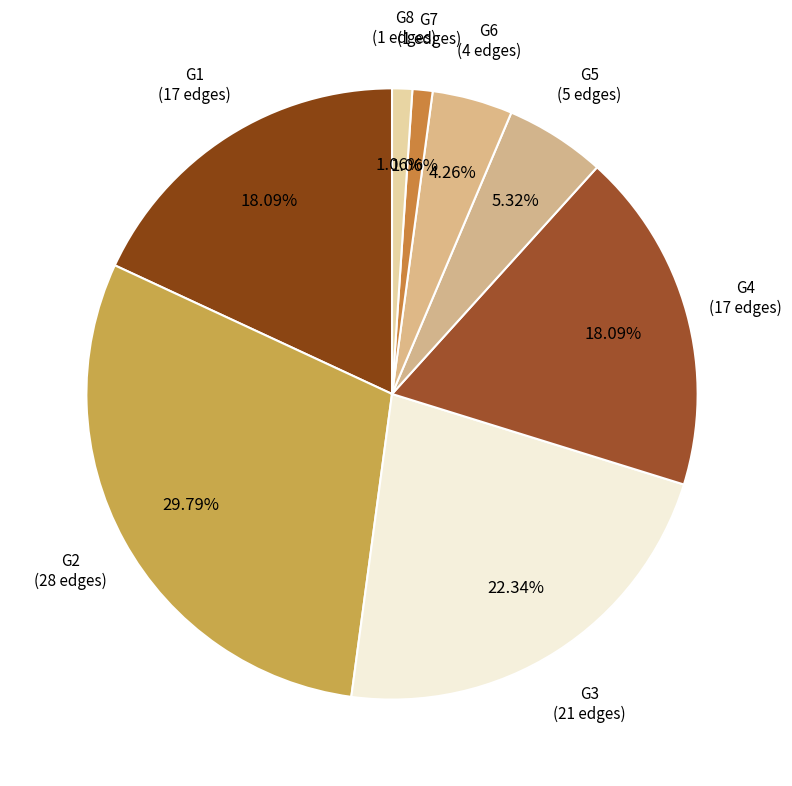

To the nearest percent, what percentage of the pie is G1?

18%